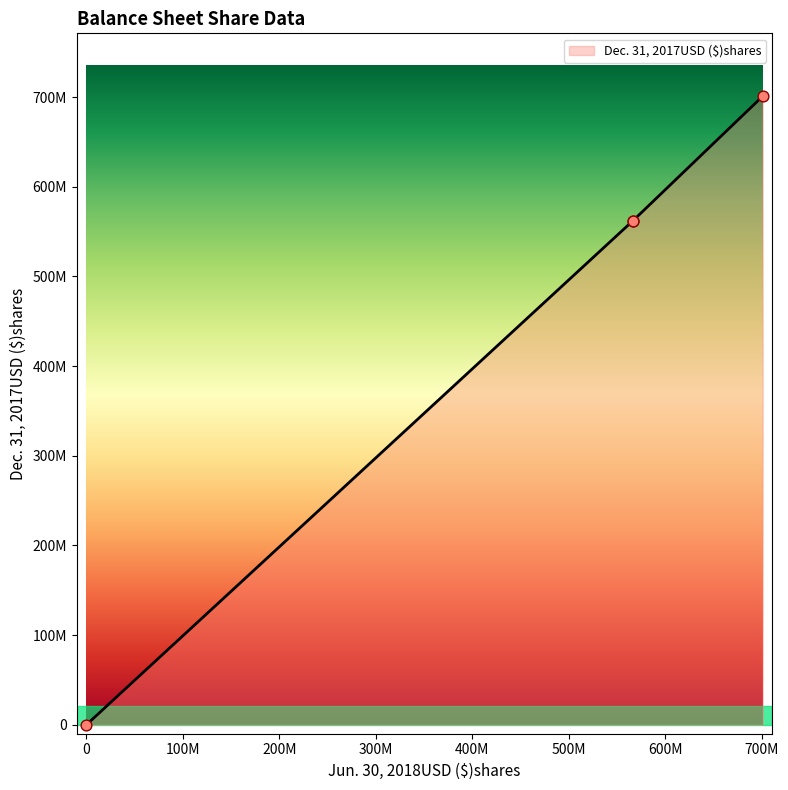

Between 0 and 566496400, which is larger?

566496400